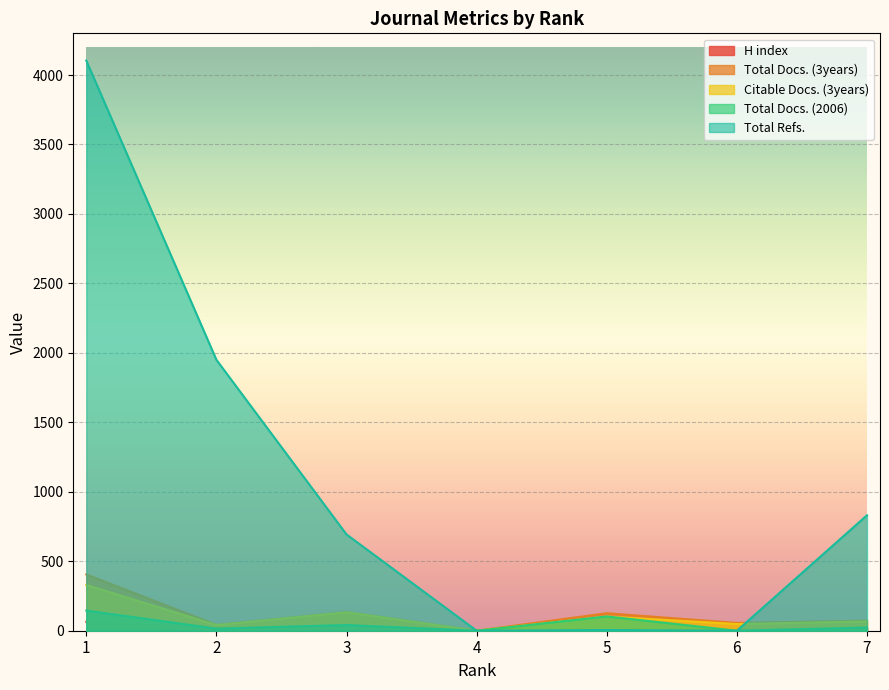

Which label corresponds to the smallest value in the chart?

4